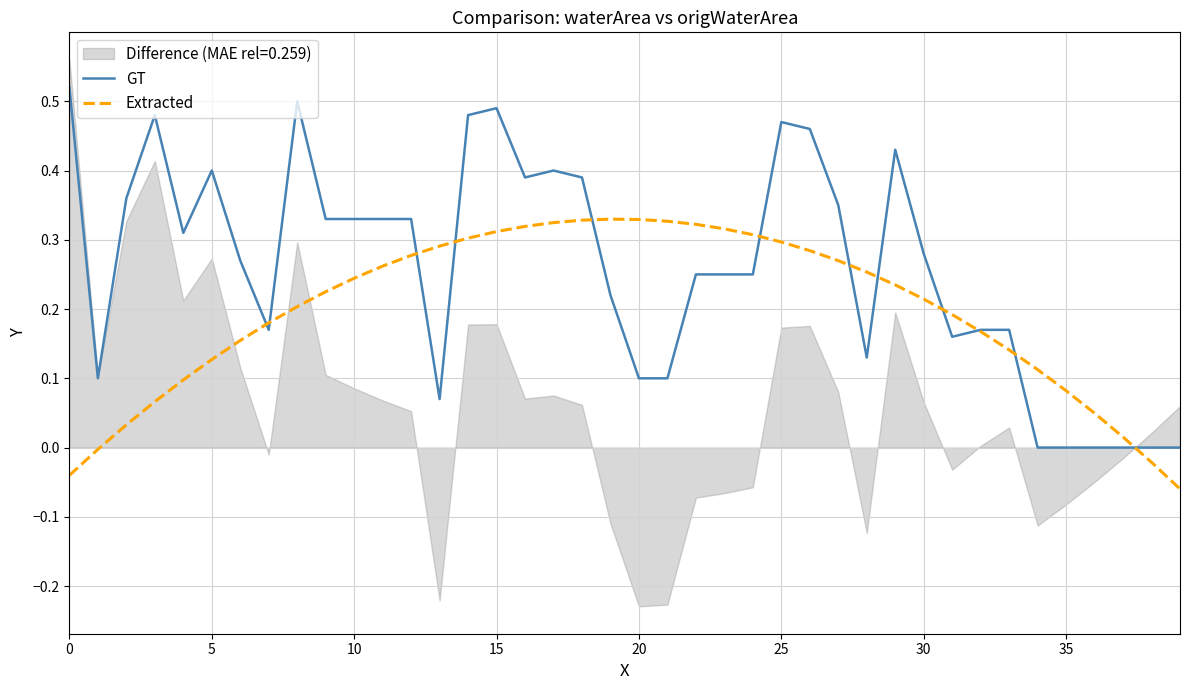

How many data points in Extracted are less than 0?

4